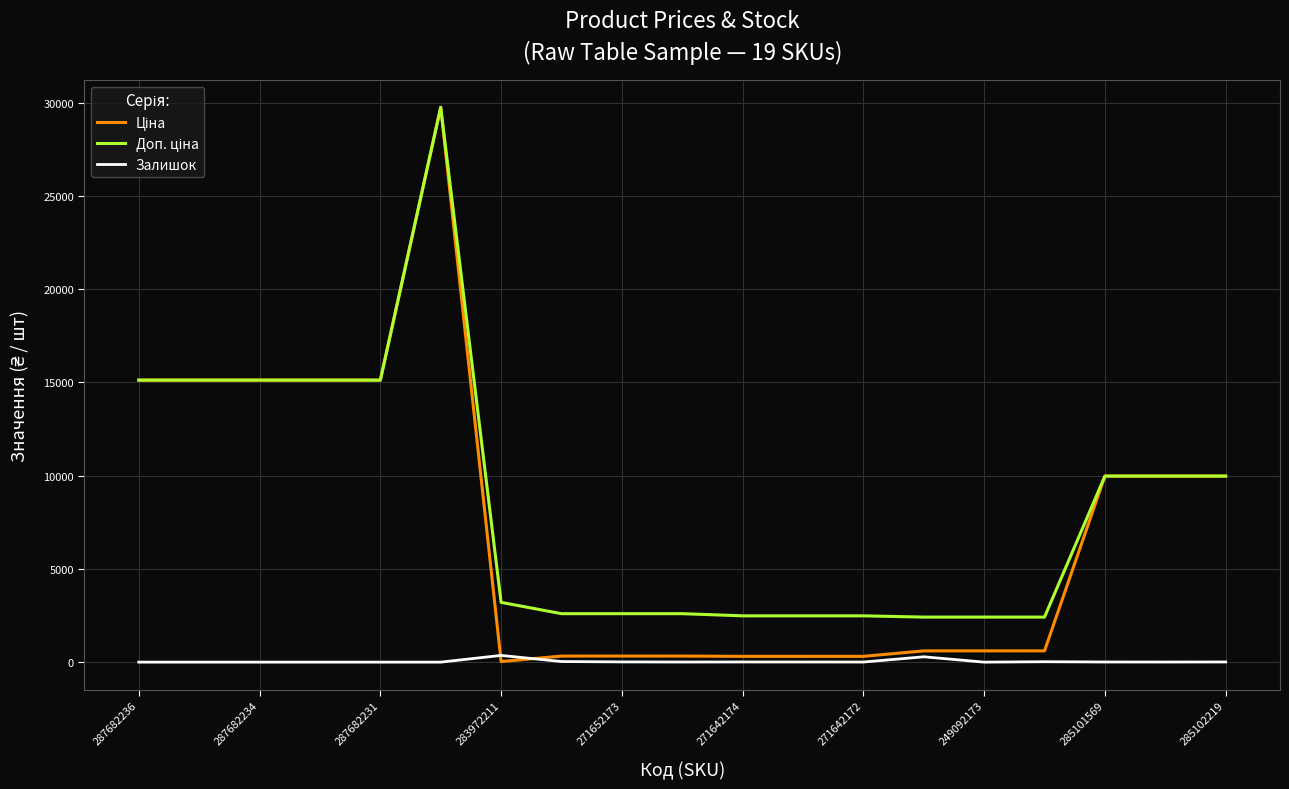

Does the chart display data point markers on the line(s)?

No